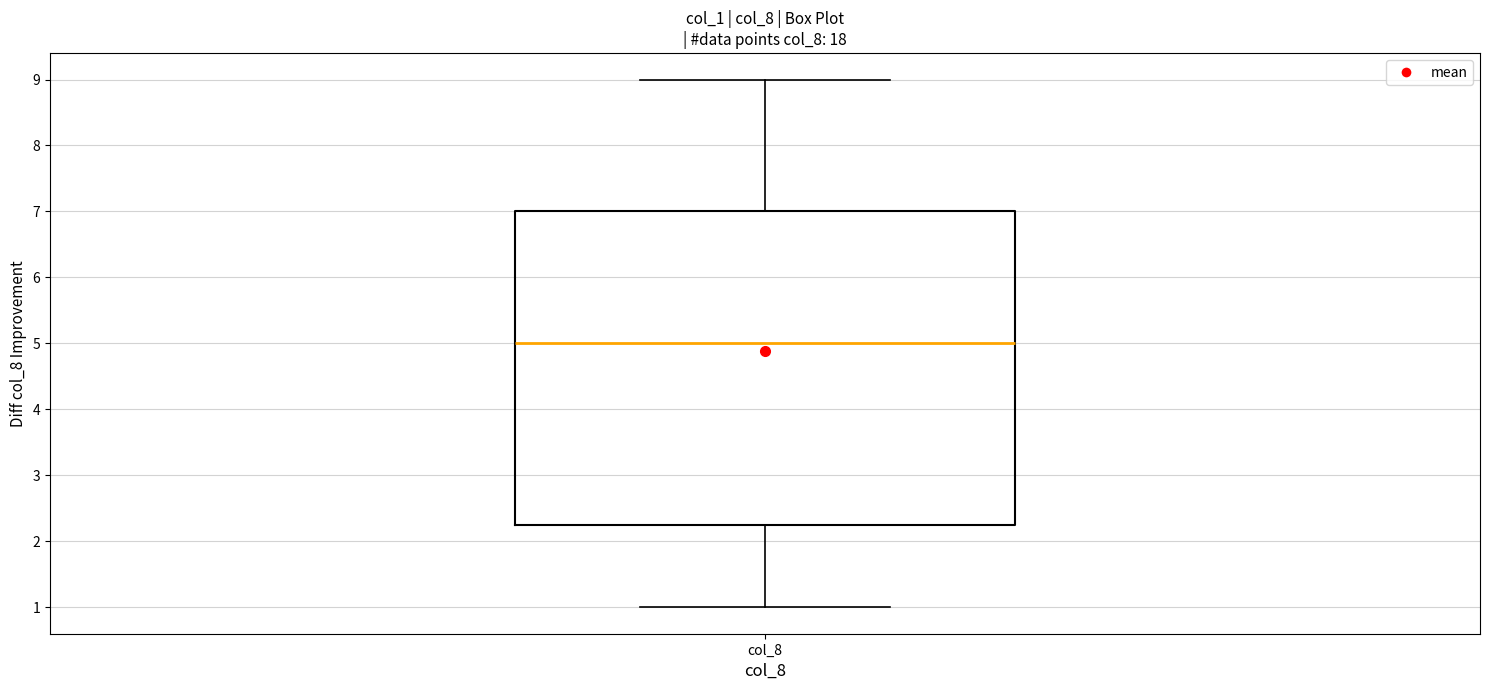

Transcribe this box plot: give where the median line is, the range the box spans, and where the two whiskers end, as read against the y-axis. The values are not printed on the chart, so give them approximately, as read against the axis.

median 5.0, box 2.3 to 7.0, whiskers 1.0 to 9.0